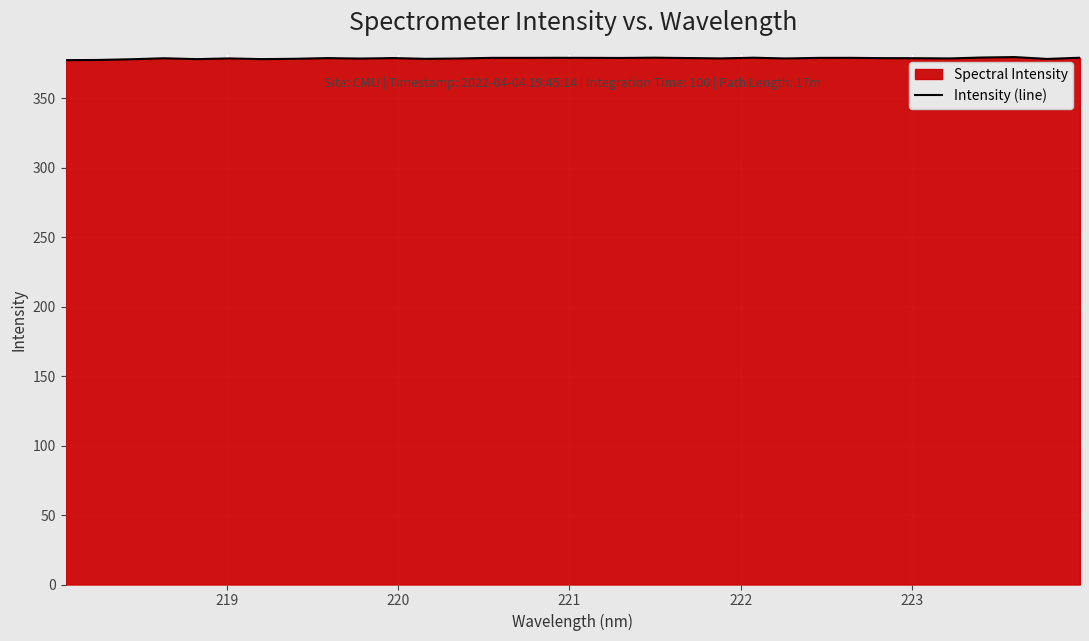

What is the difference between the maximum and minimum values?

2.2